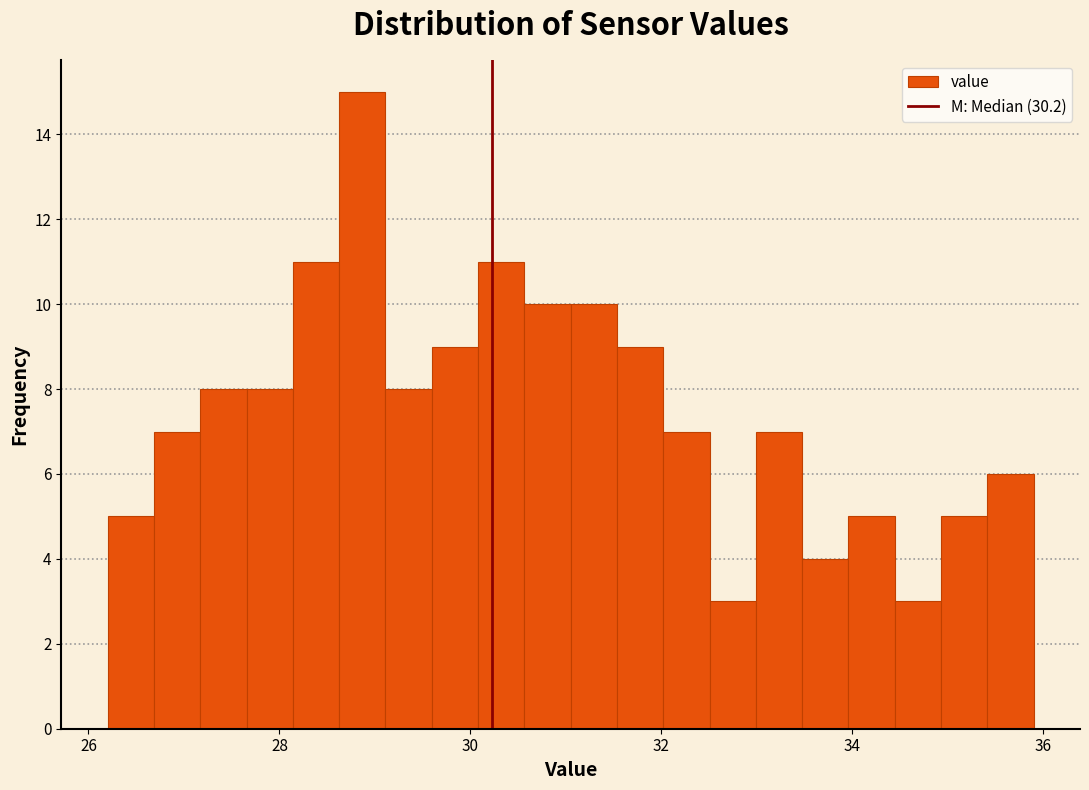

Around what value on the x-axis is the tallest bar? Give the approximate position of its centre, as read against the axis.

28.8